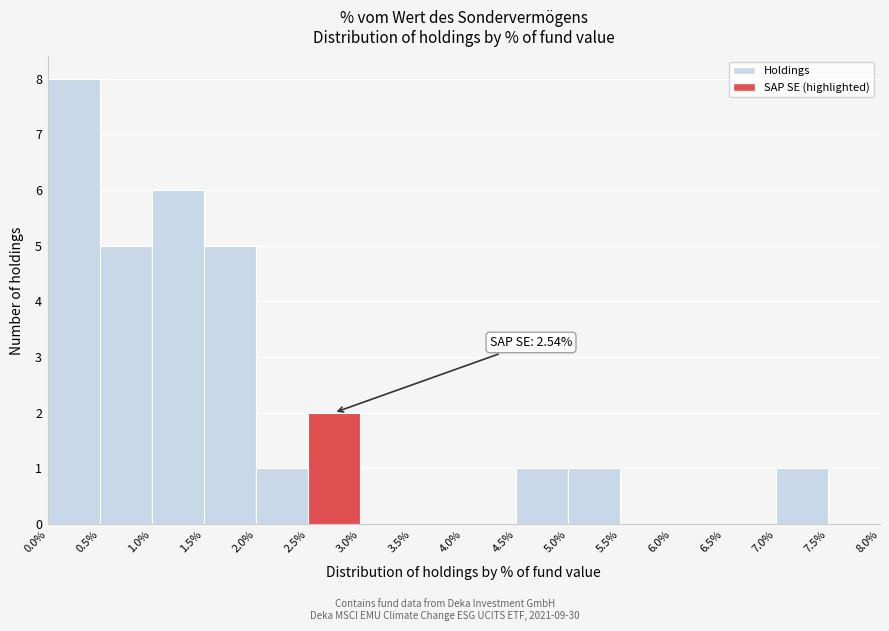

Which range on the x-axis has the tallest bar?

0.0% to 0.5%